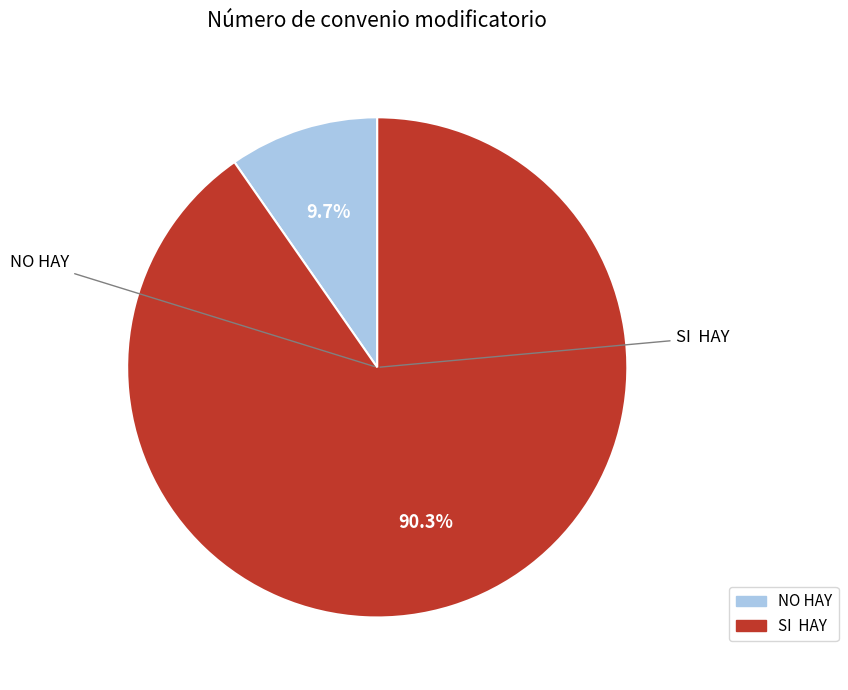

Rank the categories by value from highest to lowest.

SI HAY, NO HAY